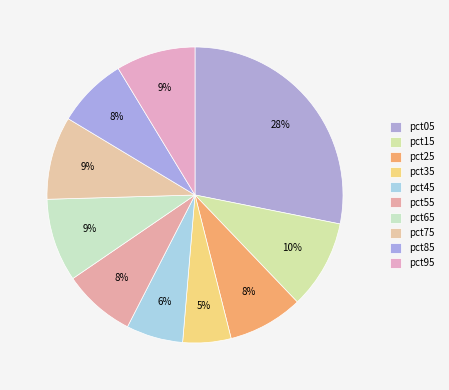

How many slices are in this pie chart?

10